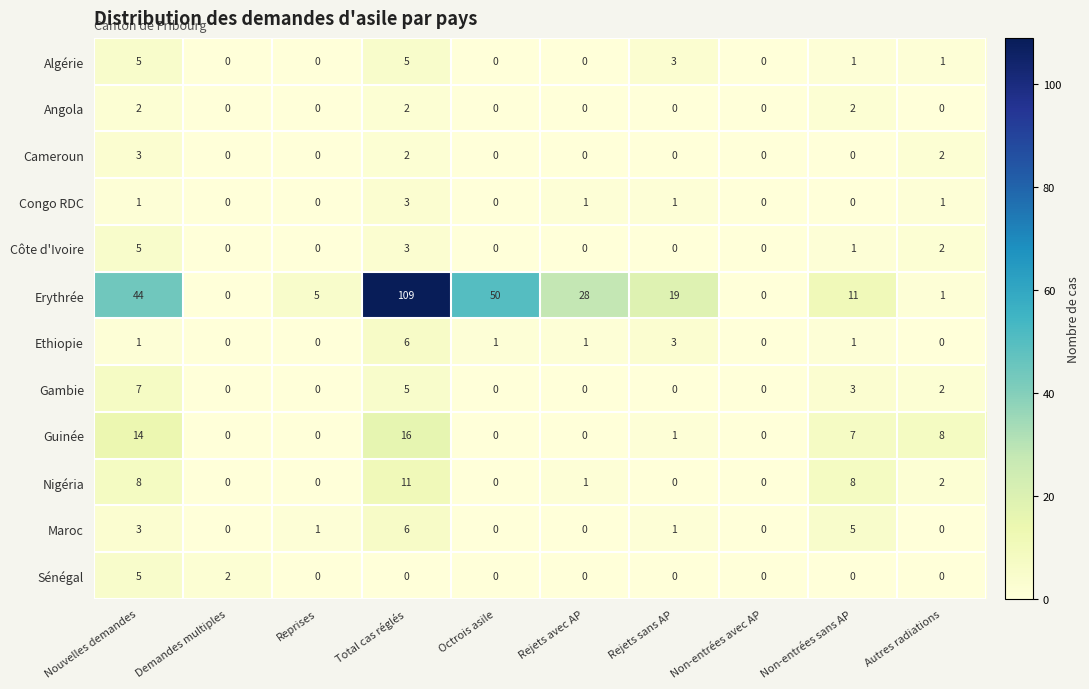

Which series has the widest spread of values?

Erythrée